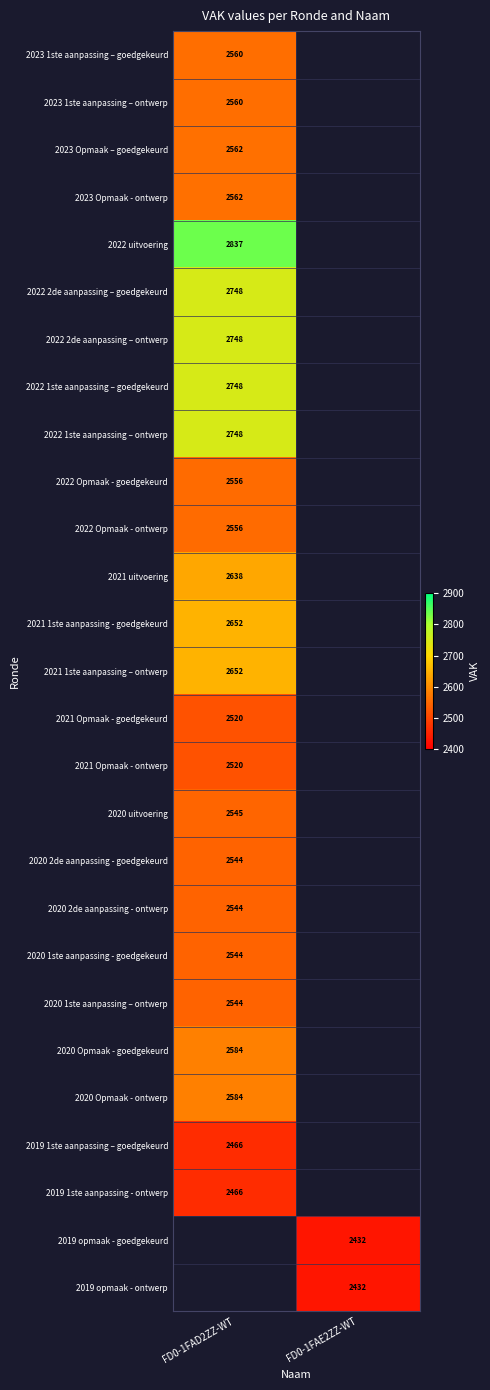

The 2020 1ste aanpassing - goedgekeurd series shows 4222 at FD0-1FAD2ZZ-WT. True or false?

False